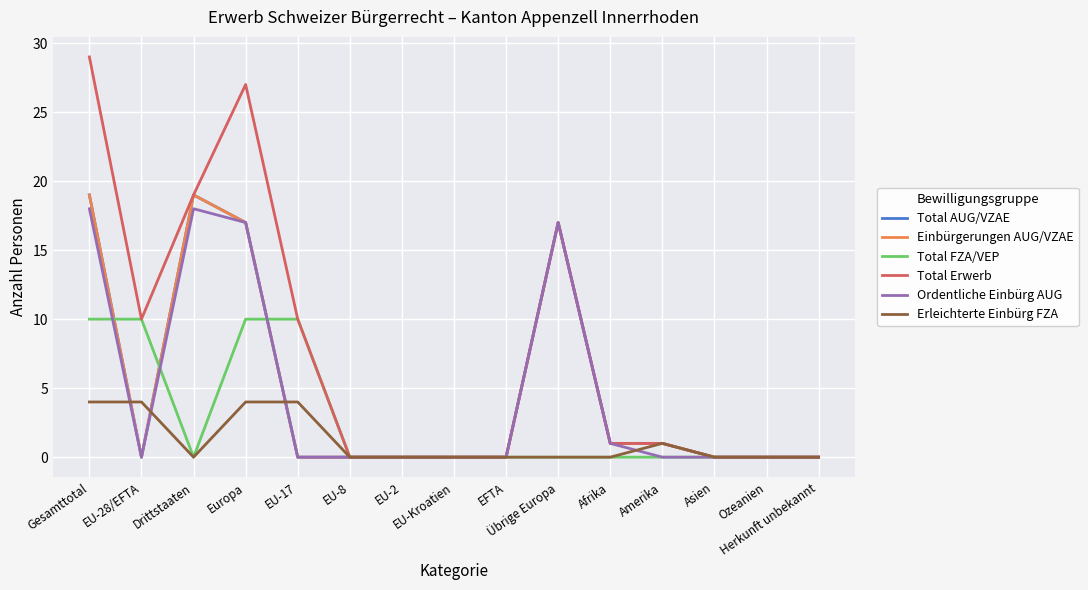

True or false: Total AUG/VZAE has a value of 0 at EU-17.

True